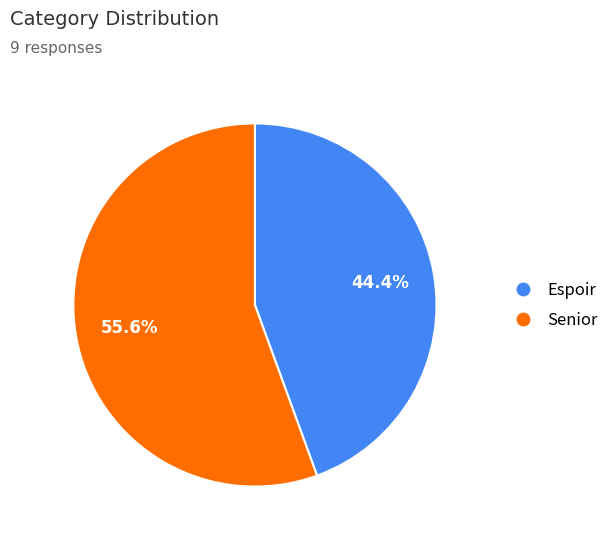

Is it true that Senior is 78% of the pie?

False